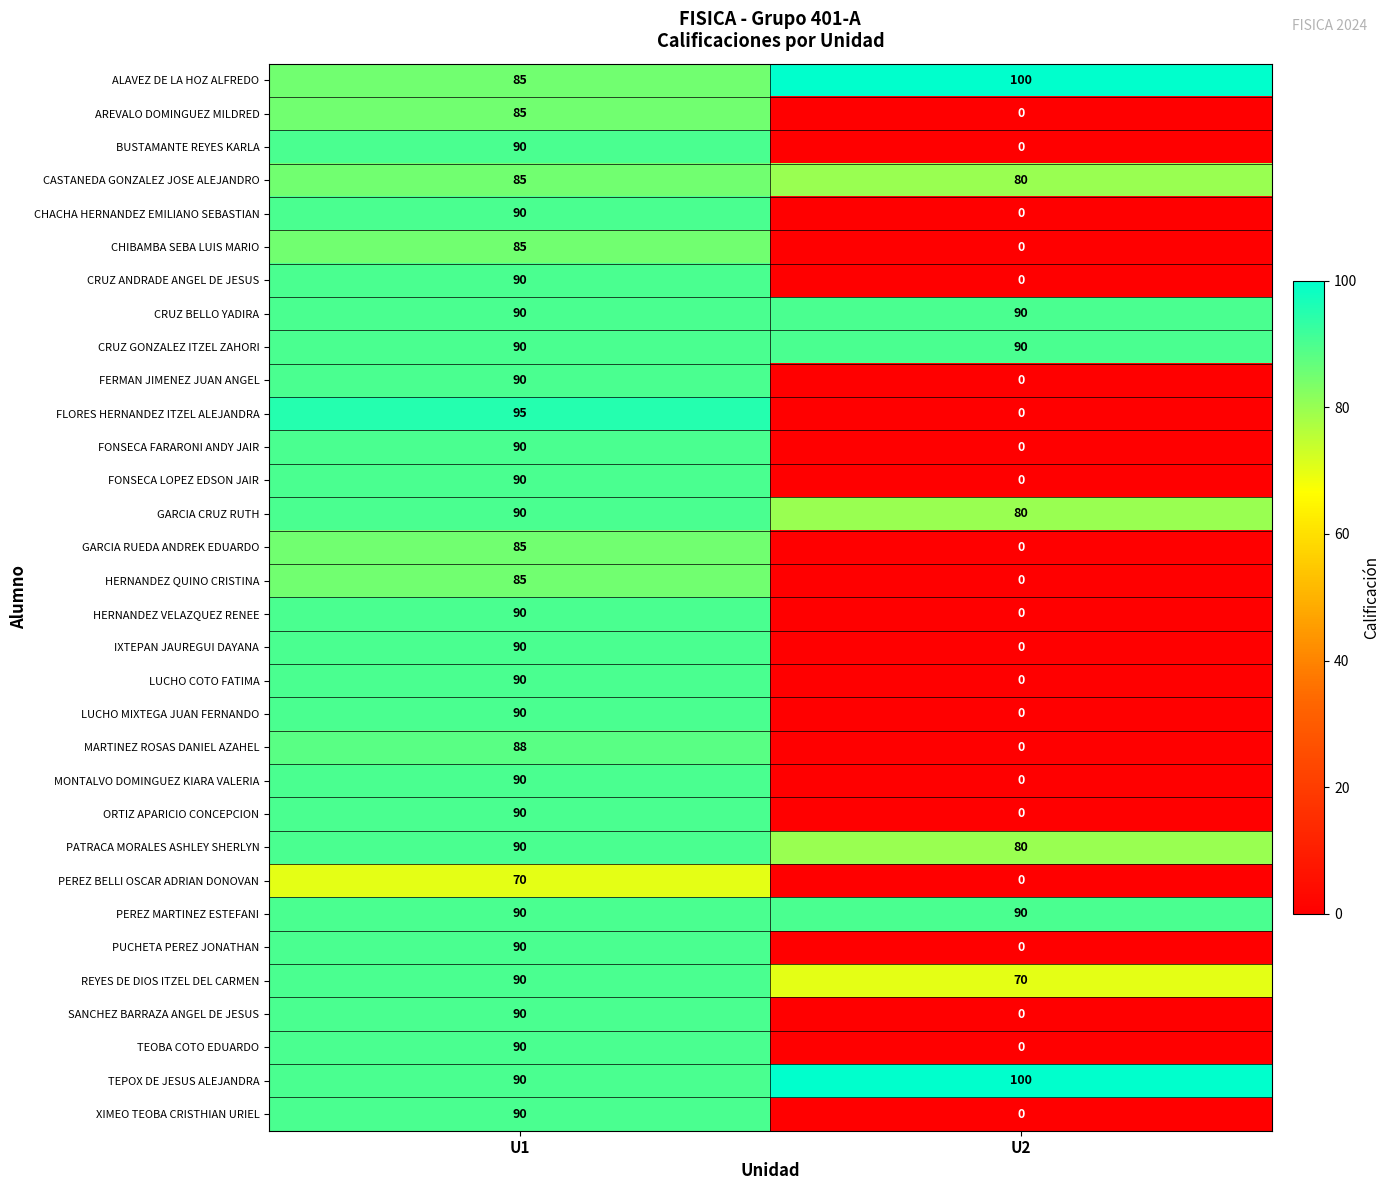

Which label corresponds to the smallest value in the chart?

U2